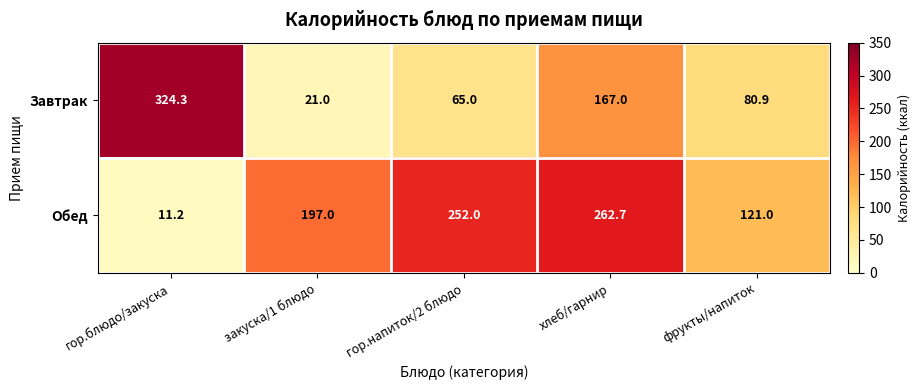

What is the sum of all Завтрак values?

658.2